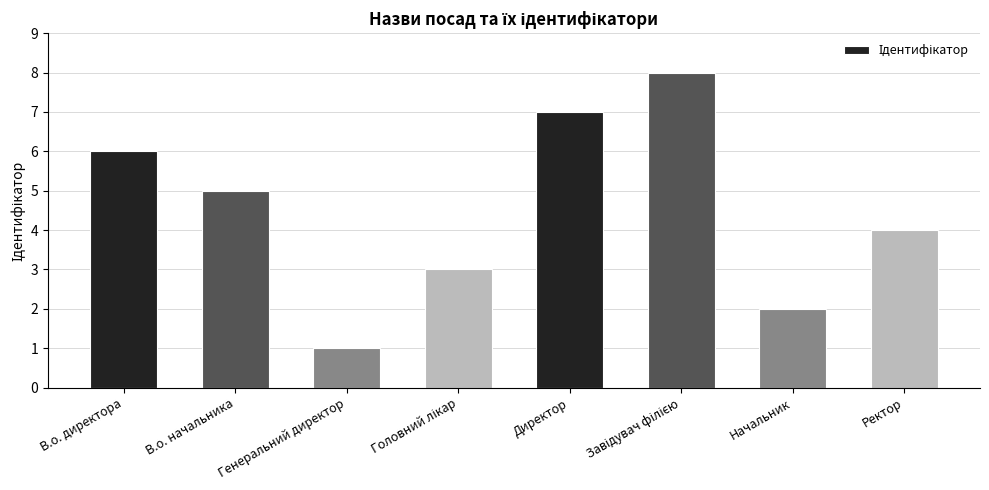

What is the difference between the second highest and second lowest values?

5